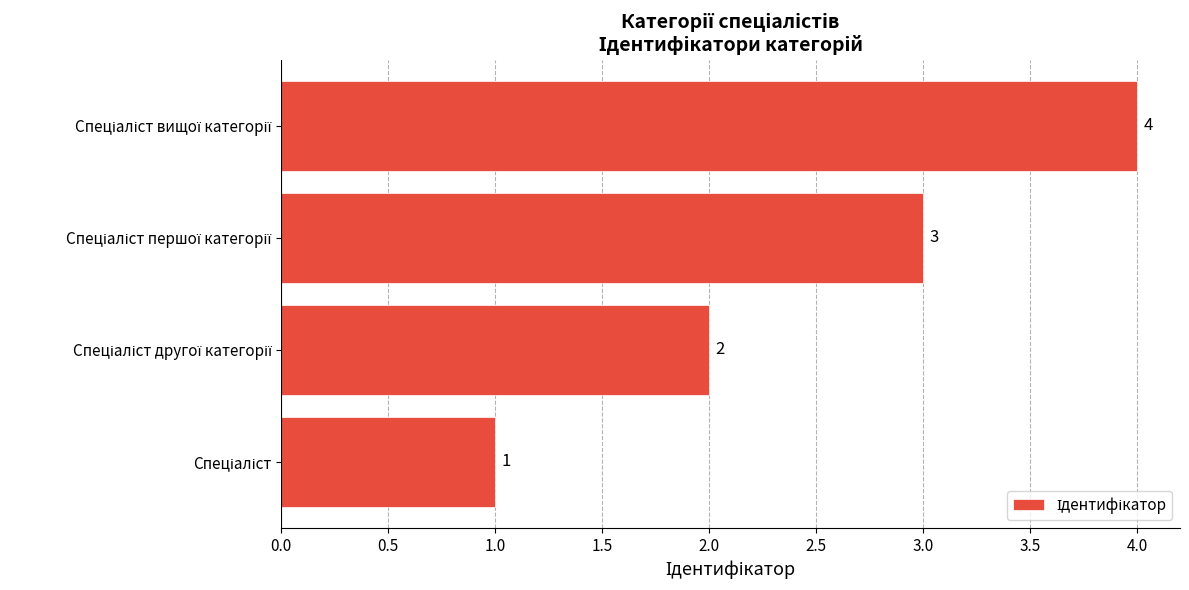

What is the greatest value displayed?

4